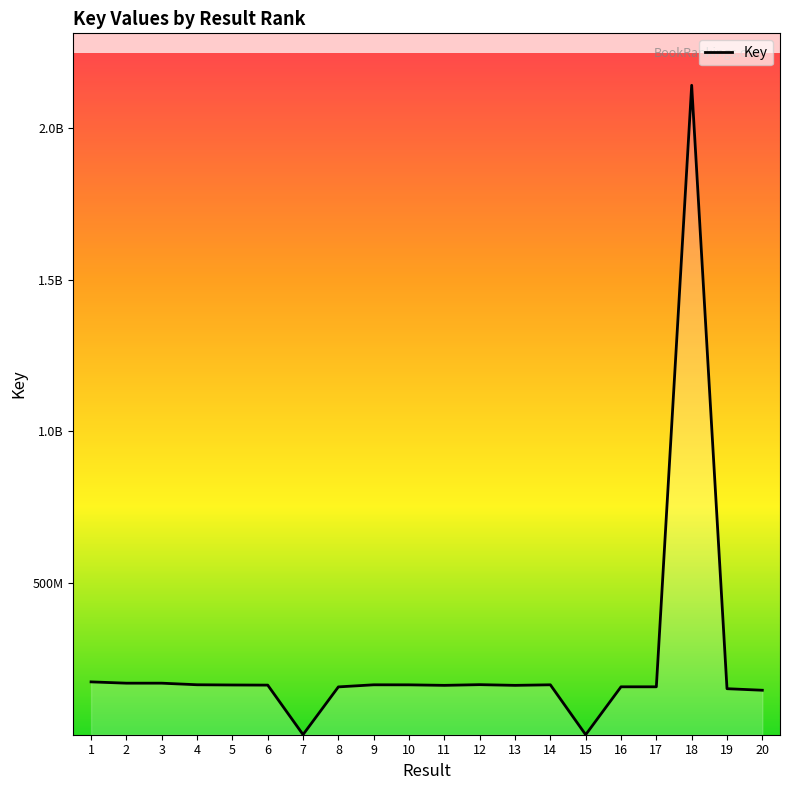

What is the change in value from 1 to 13?

-11483039